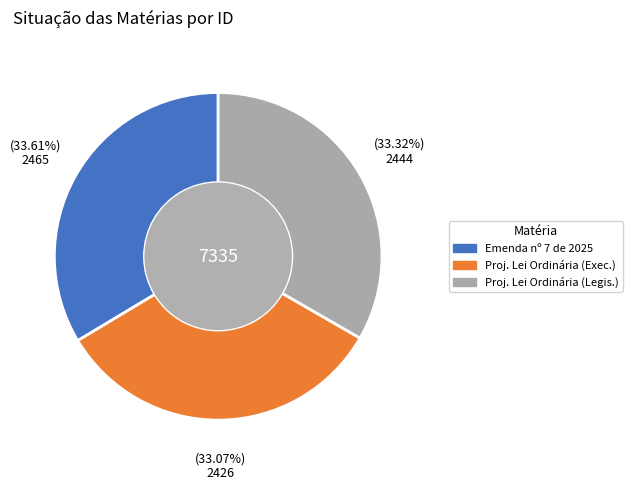

Is there any slice that represents more than half of the pie?

No